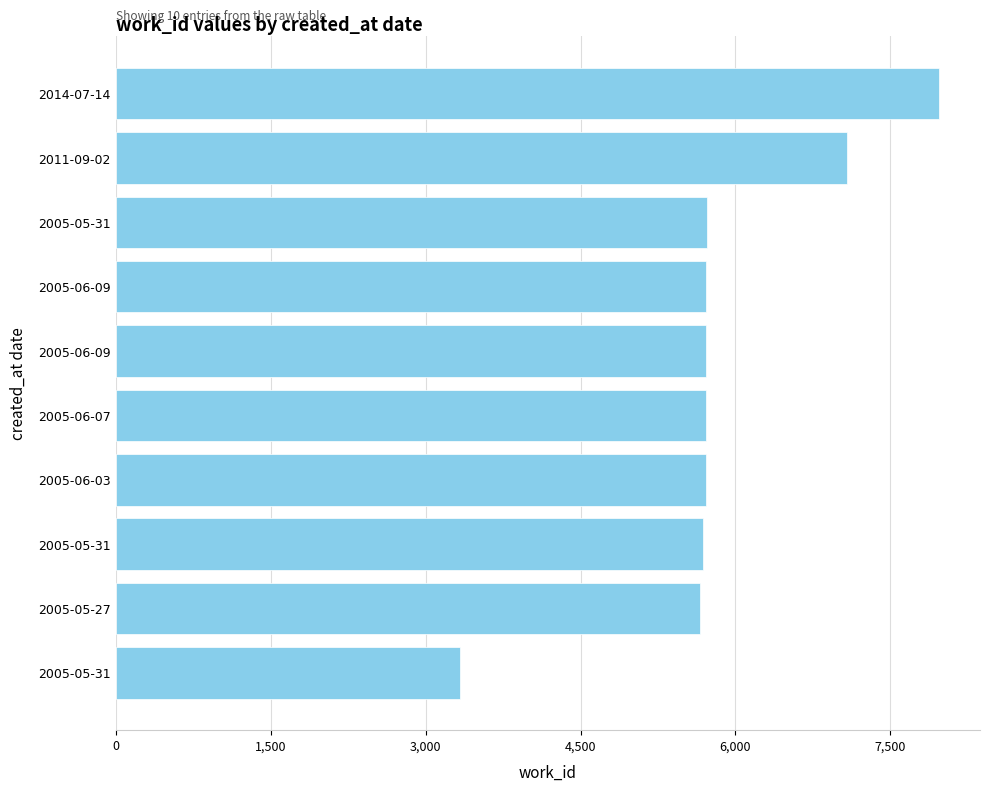

Are the bars grouped side by side (vs. stacked)?

No